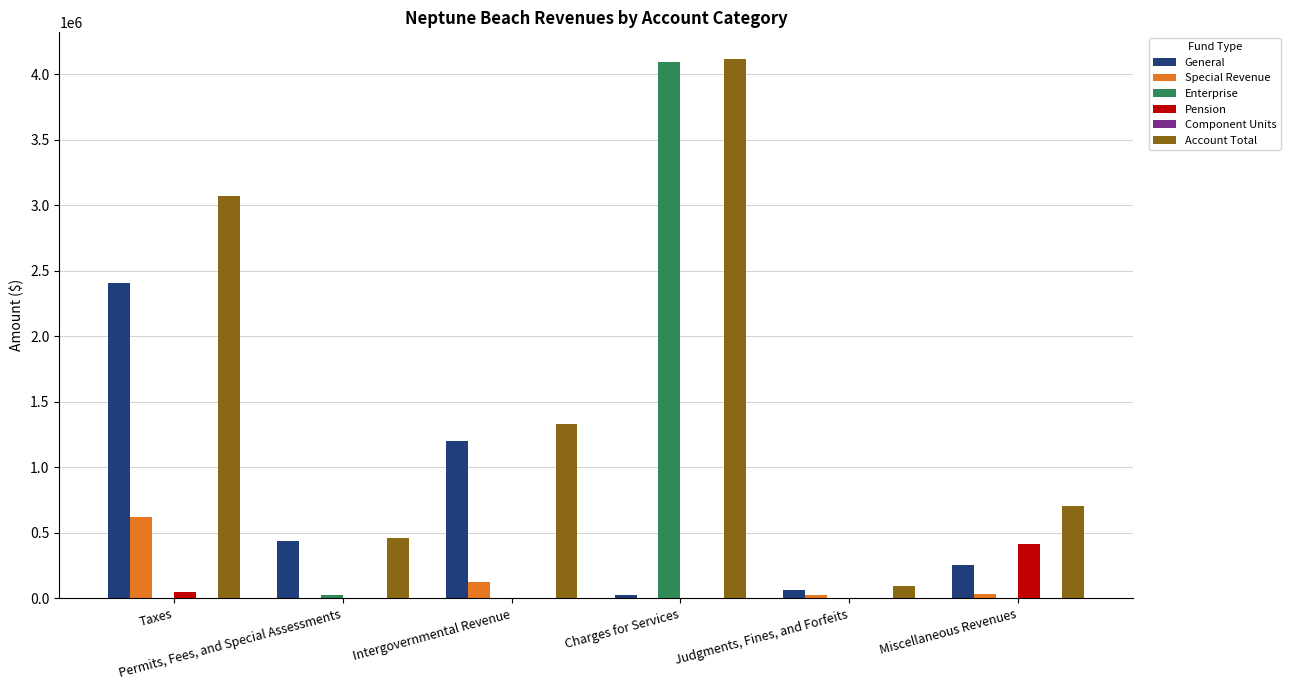

Are the bars grouped side by side (vs. stacked)?

Yes